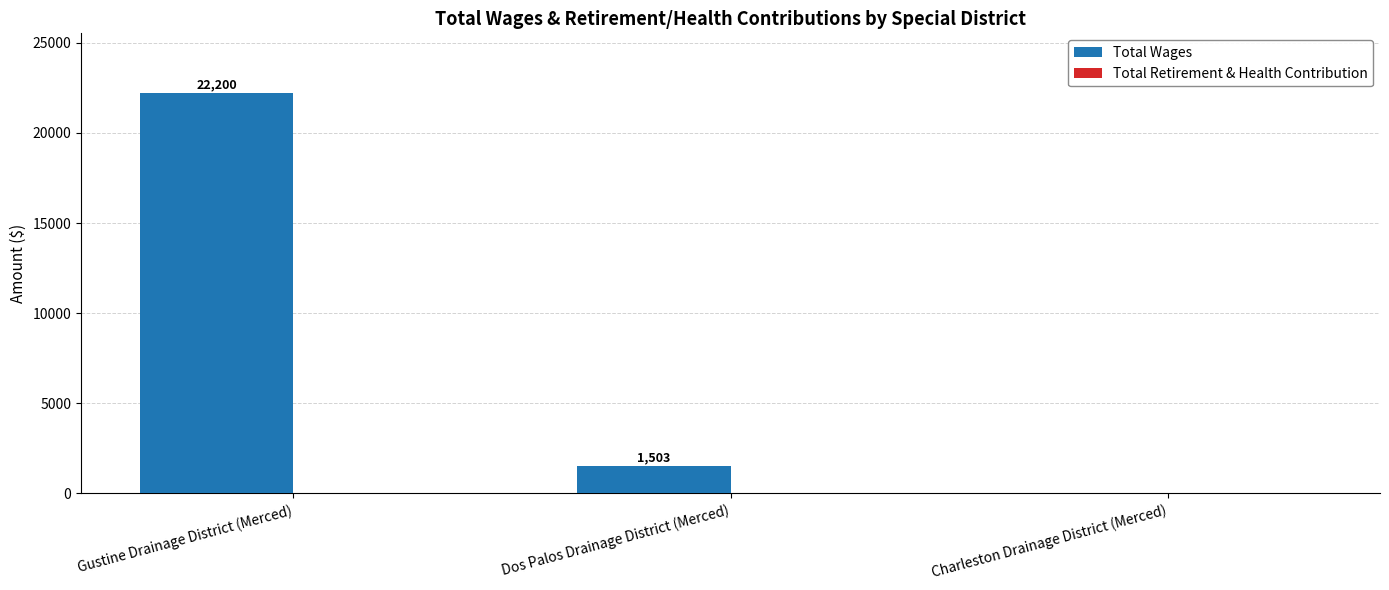

The value at Charleston Drainage District (Merced) is 0. True or false?

True